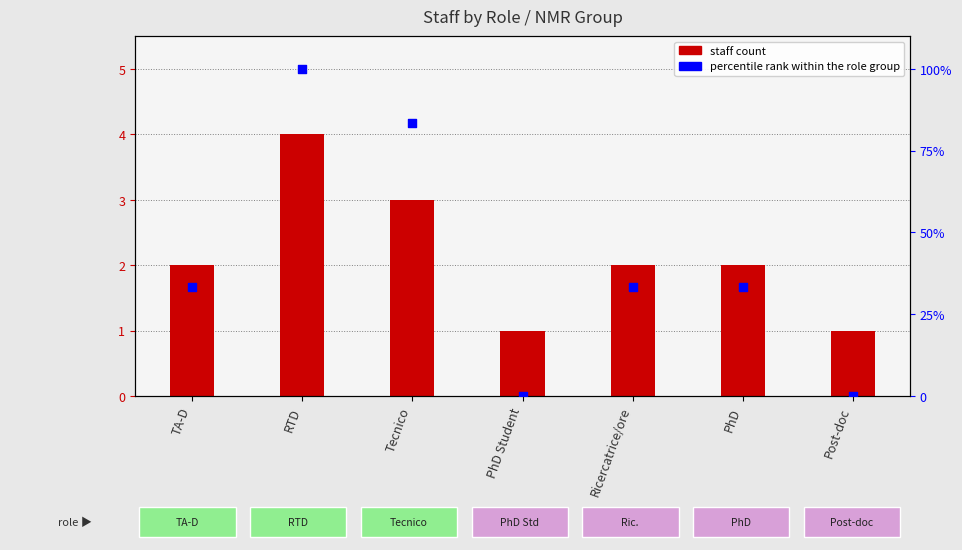

At how many categories does at least one series exceed 3?

5